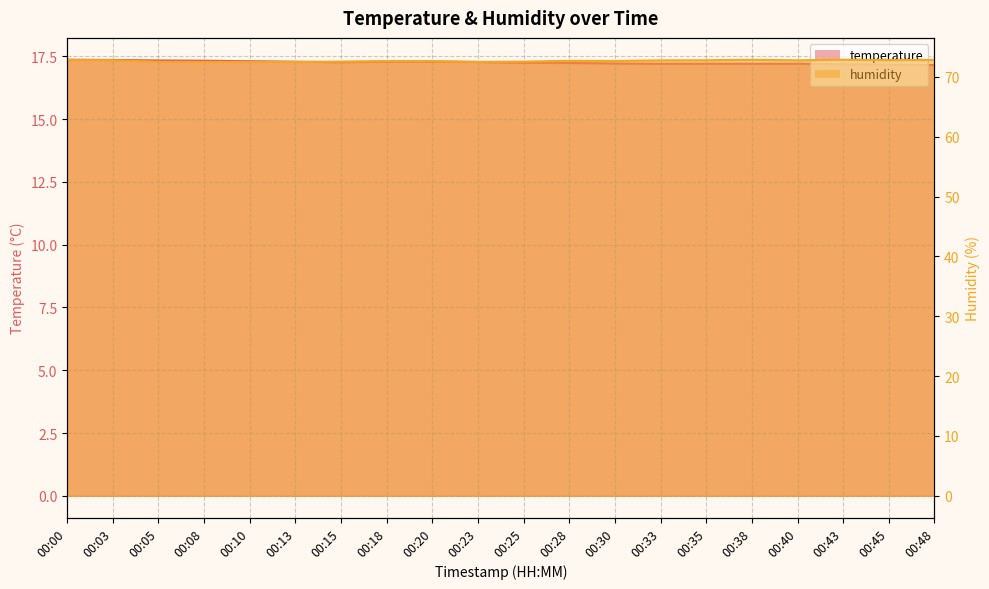

Which series has the widest spread of values?

humidity